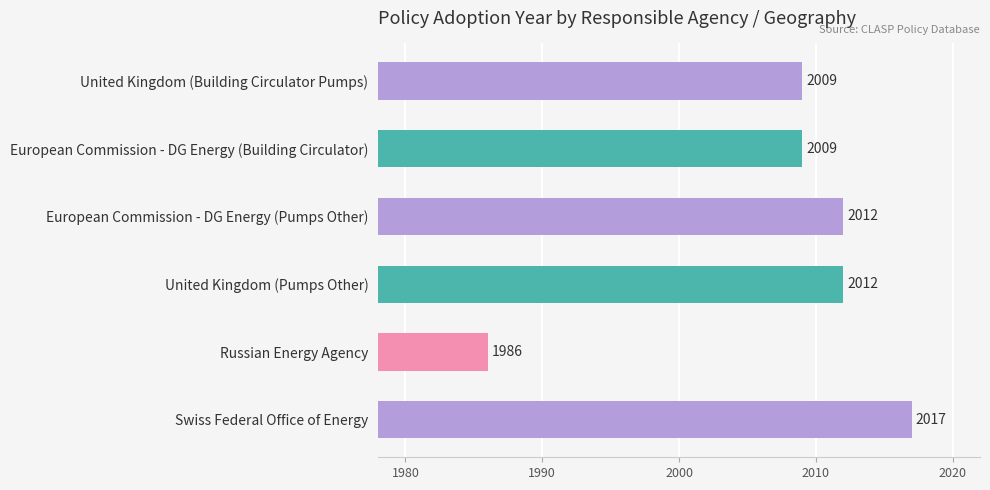

How many distinct data groups are displayed?

1